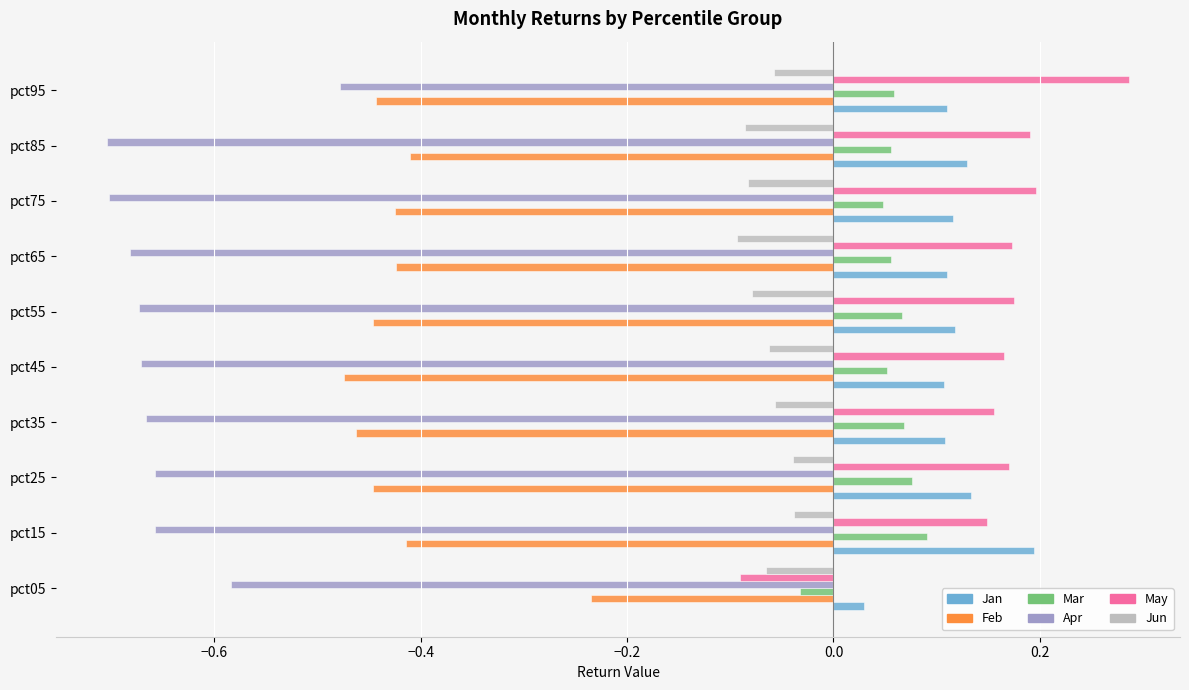

At which label does Jan reach its minimum?

pct05